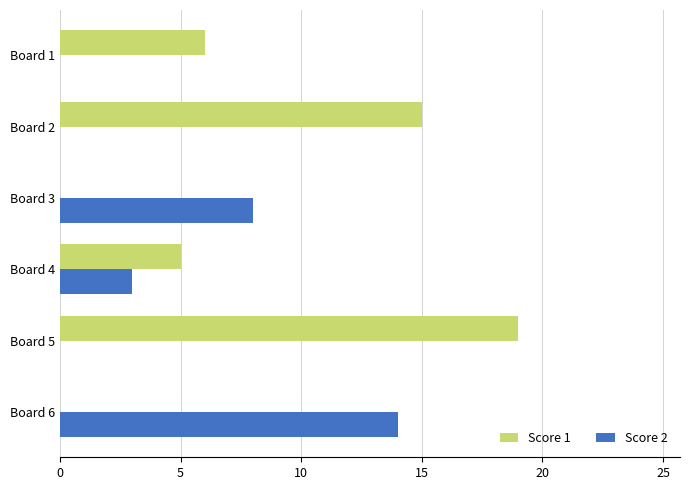

At which category is the sum across all series the highest?

Board 5